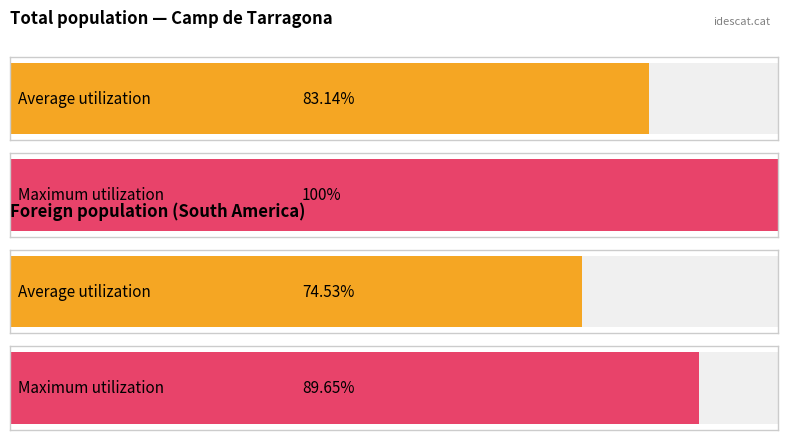

Count the number of data series in this chart.

2